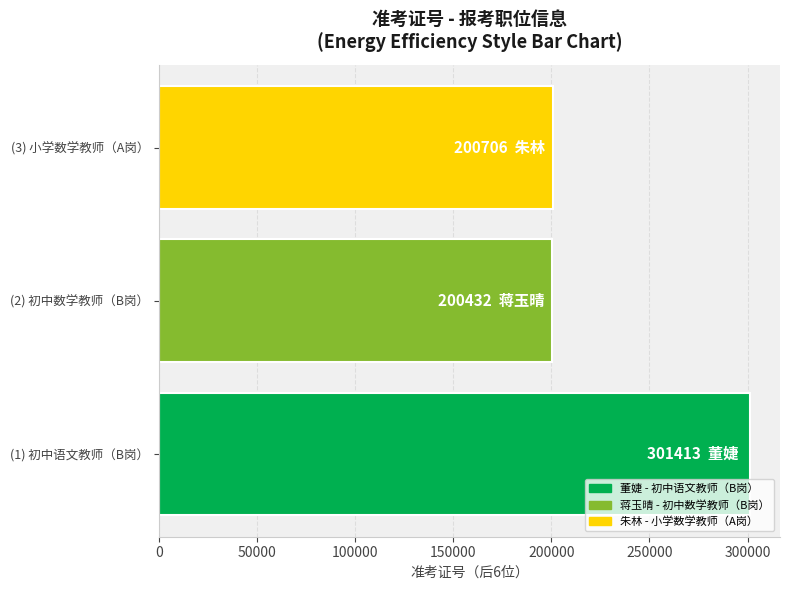

The value at (2) 初中数学教师（B岗） is 69530. True or false?

False